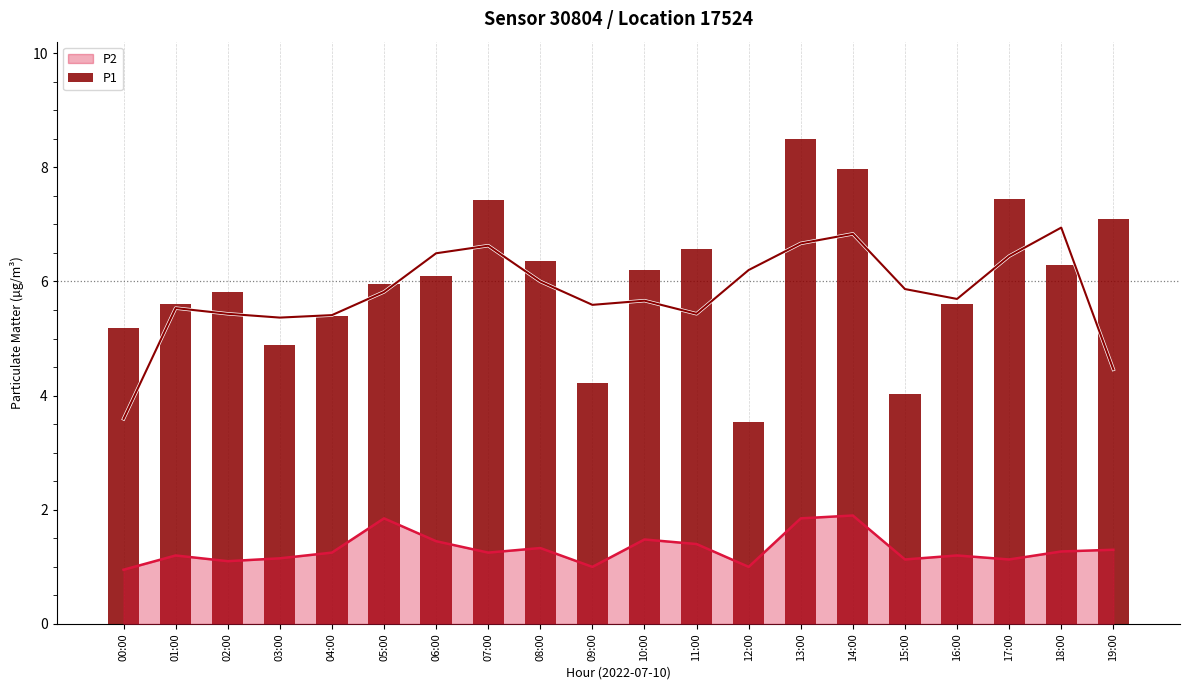

The value at 16:00 is 8.3. True or false?

False